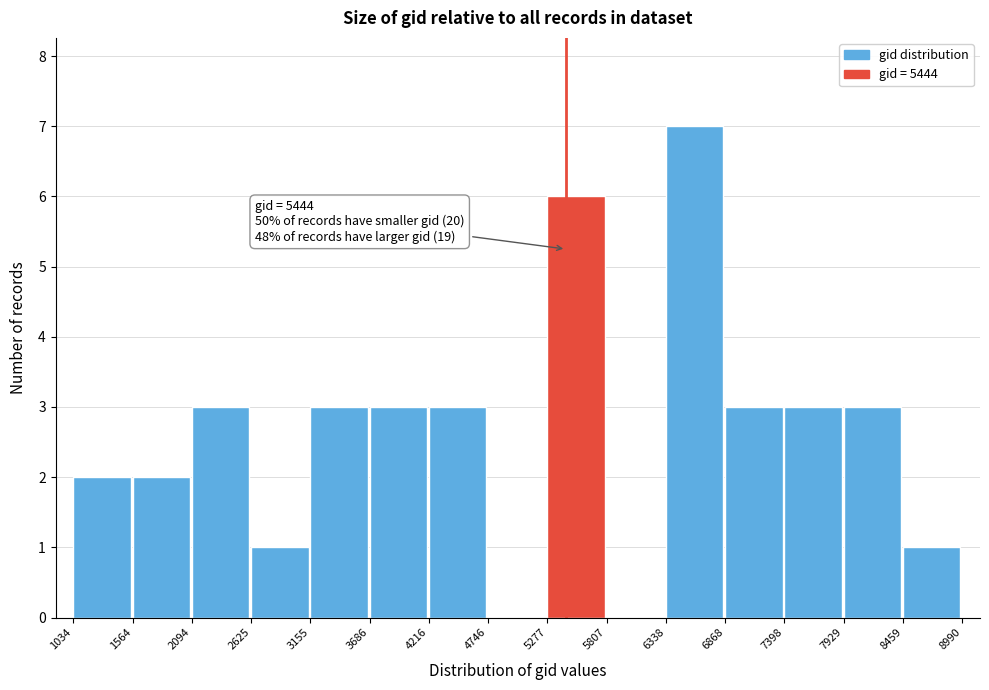

Over which range of the x-axis is the bar tallest?

6338 to 6868